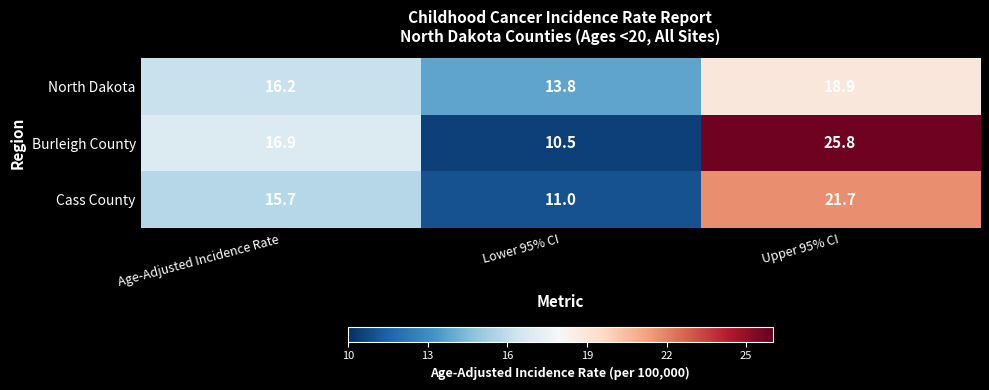

What is the total value across all series at Upper 95% CI?

66.4